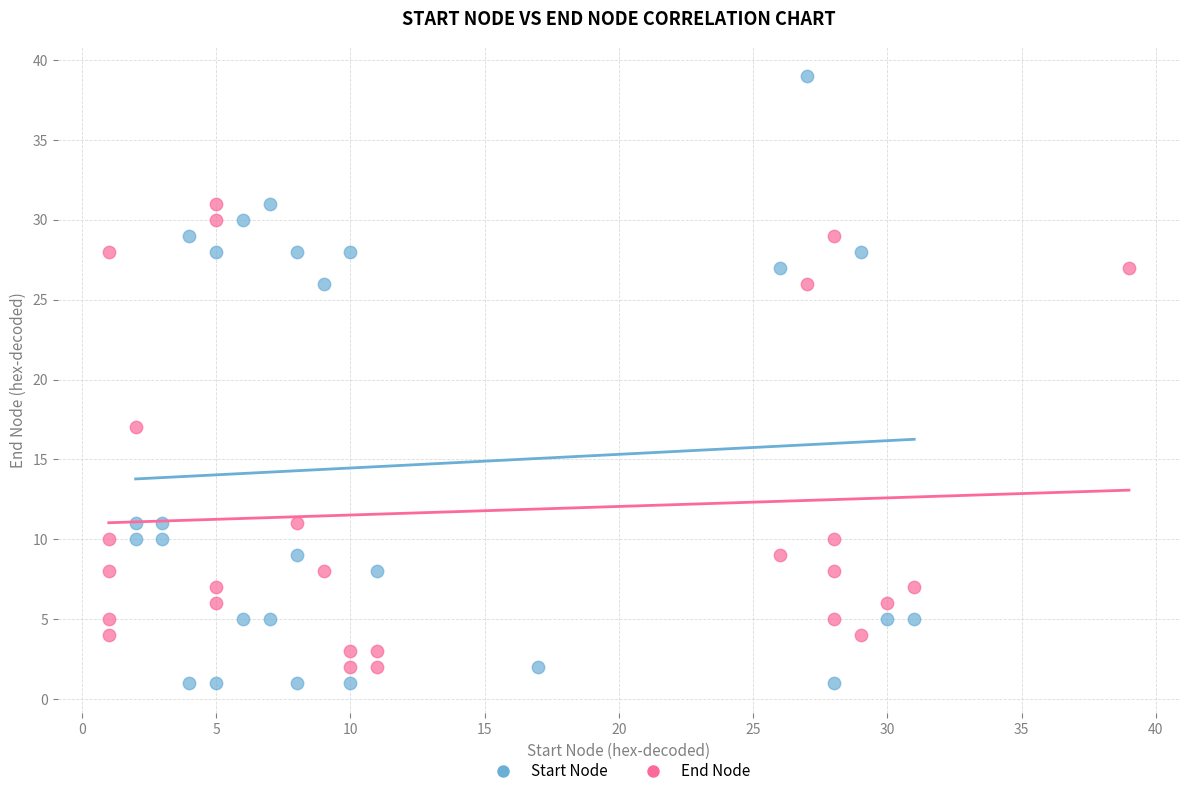

Which series has the largest Y range (max minus min)?

Start Node